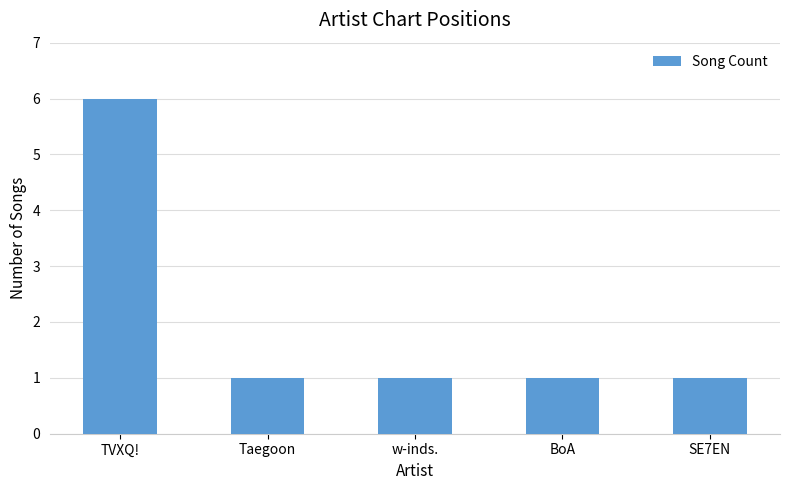

How many data points does each series have?

5